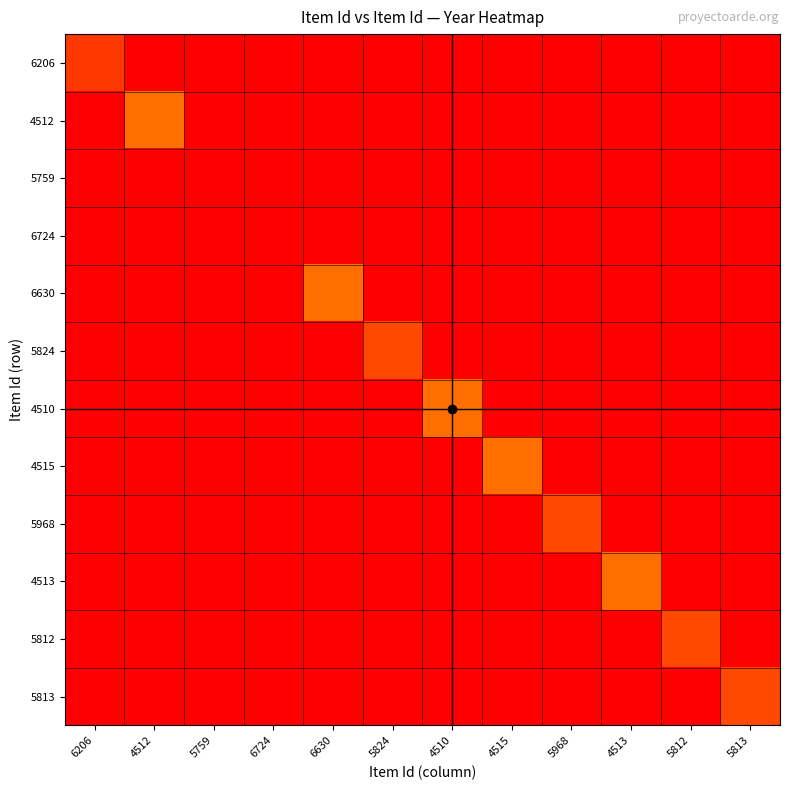

Is the value of 5812 at 5824 greater than the value of 6724 at 5968?

No